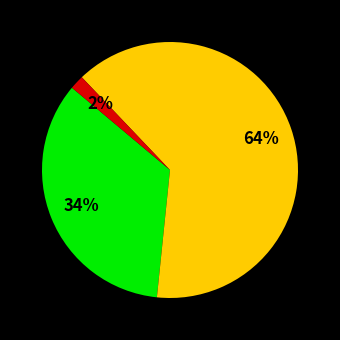

To the nearest percent, what is the difference between the largest and smallest slice percentages?

62%